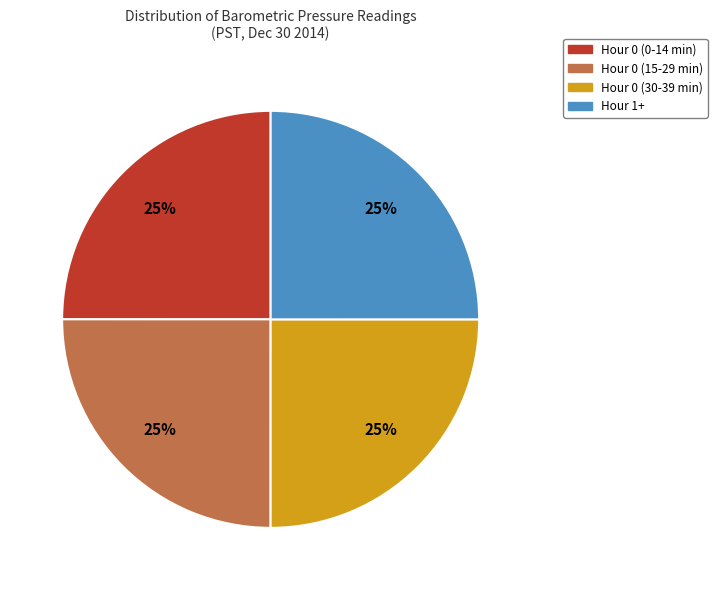

What percentage is the Hour 1+ slice, to the nearest percent?

25%